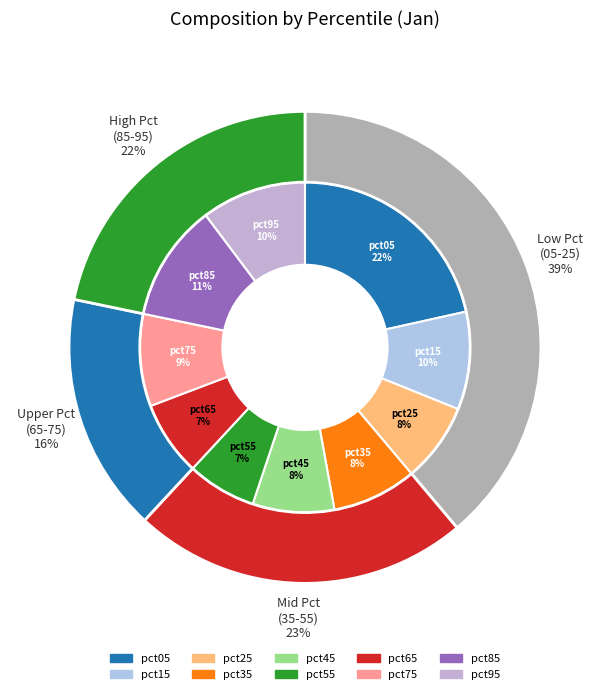

To the nearest percent, what percentage of the pie is pct45?

8%